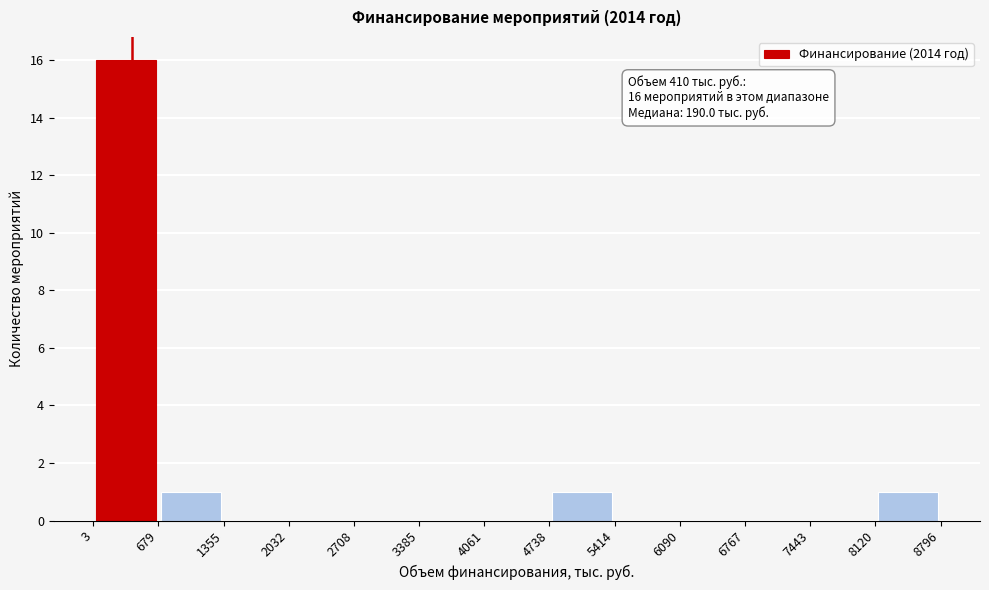

Which range on the x-axis has the tallest bar?

3 to 679